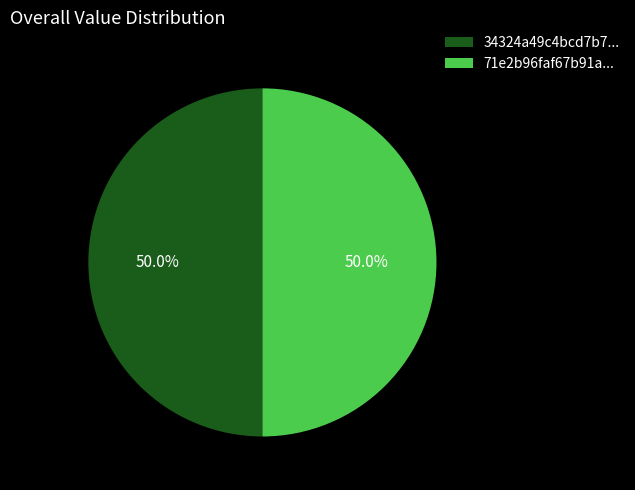

What is the ratio of the value at 34324a49c4bcd7b7... to the value at 71e2b96faf67b91a...?

1.0